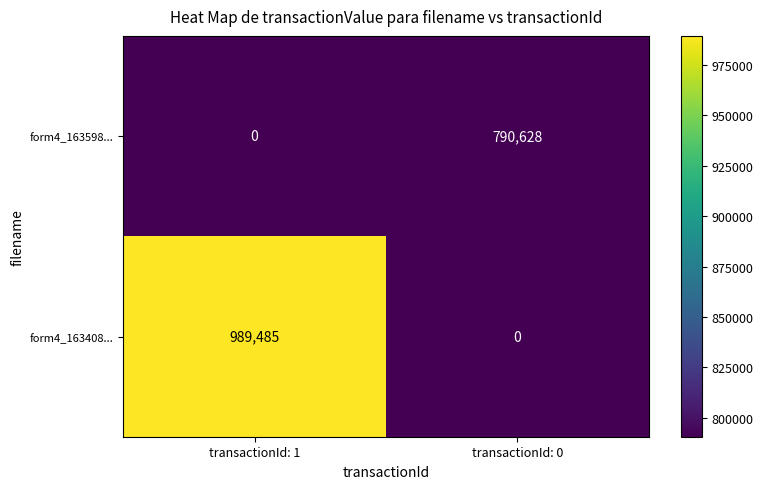

Reading right to left, transcribe all the data shown in this chart.

form4_163598...: transactionId: 0=790628	transactionId: 1=0
form4_163408...: transactionId: 0=0	transactionId: 1=989485